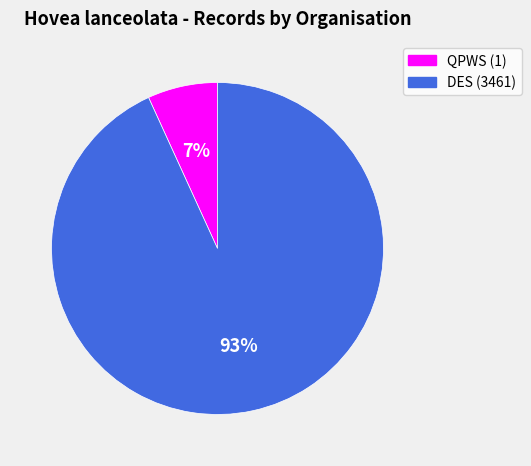

Do QPWS (1) and DES (3461) together represent more than half of the pie?

Yes